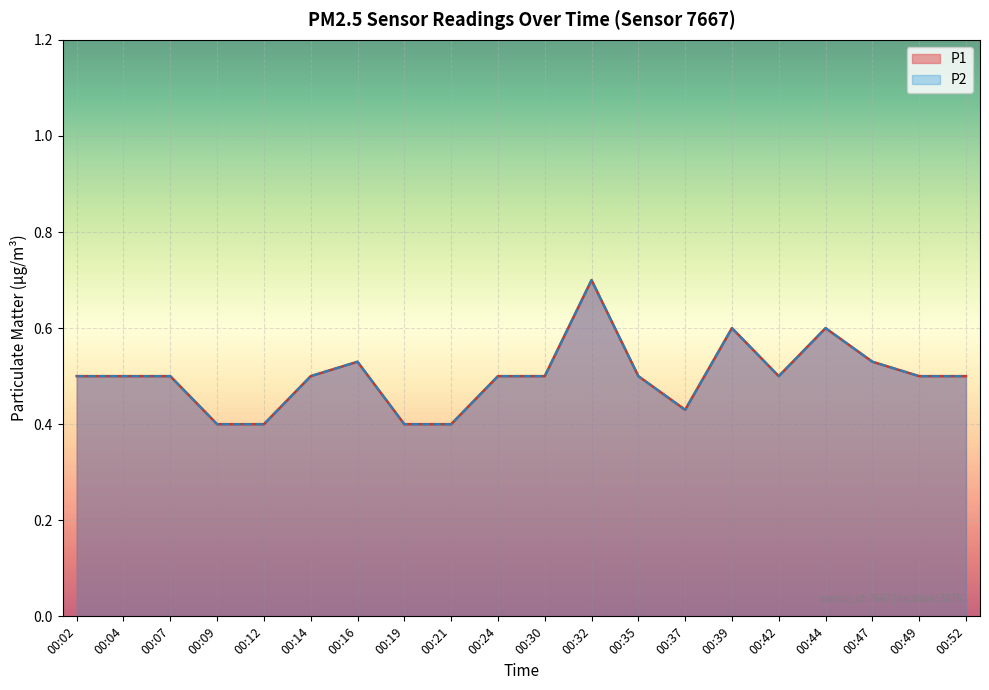

The P2 series shows 0.5 at 00:14. True or false?

True